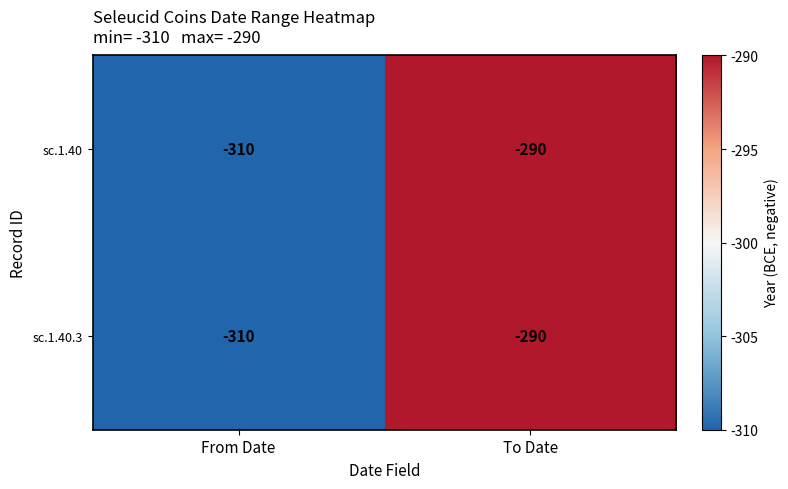

Read the sc.1.40 value at To Date, to the nearest 10.

-290